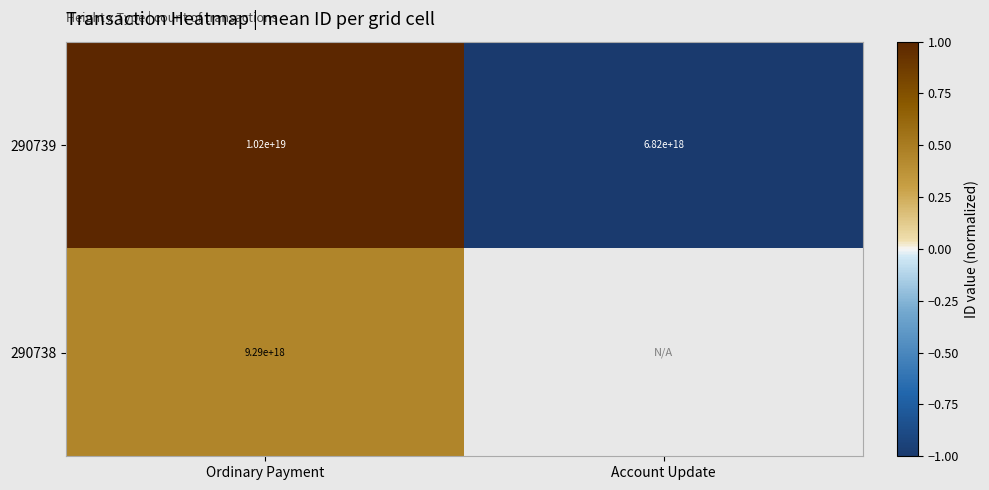

Is the value of 290738 at Ordinary Payment greater than the value of 290739 at Account Update?

Yes